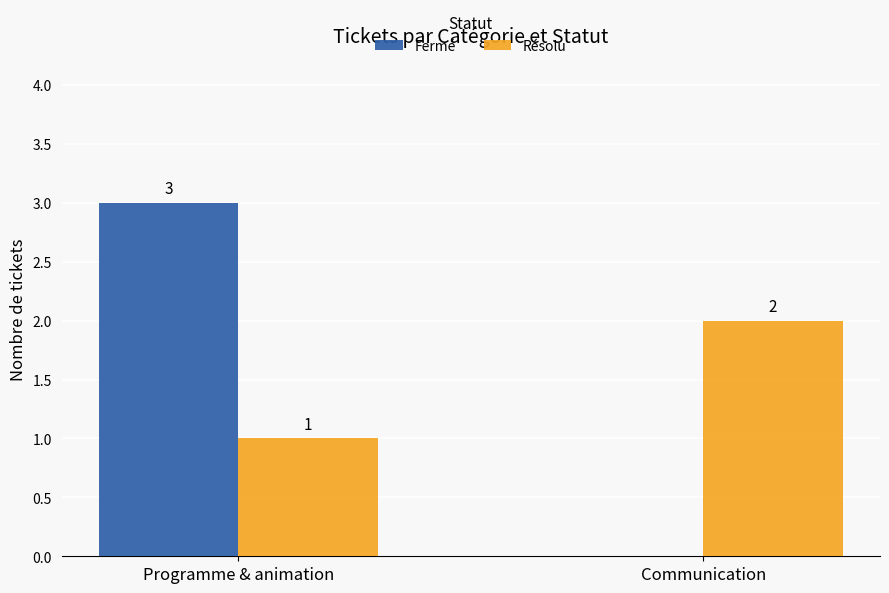

What are all the series names shown in the legend?

Fermé, Résolu